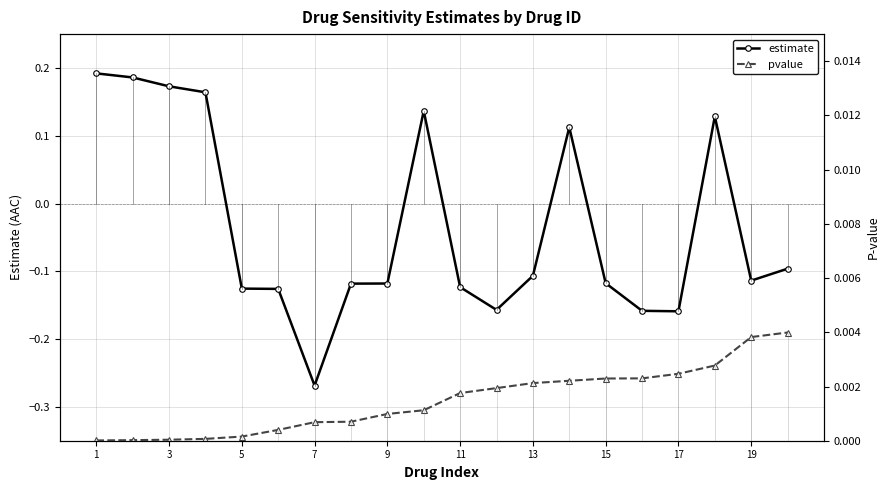

True or false: estimate has more than 1 points higher than both neighbors.

True